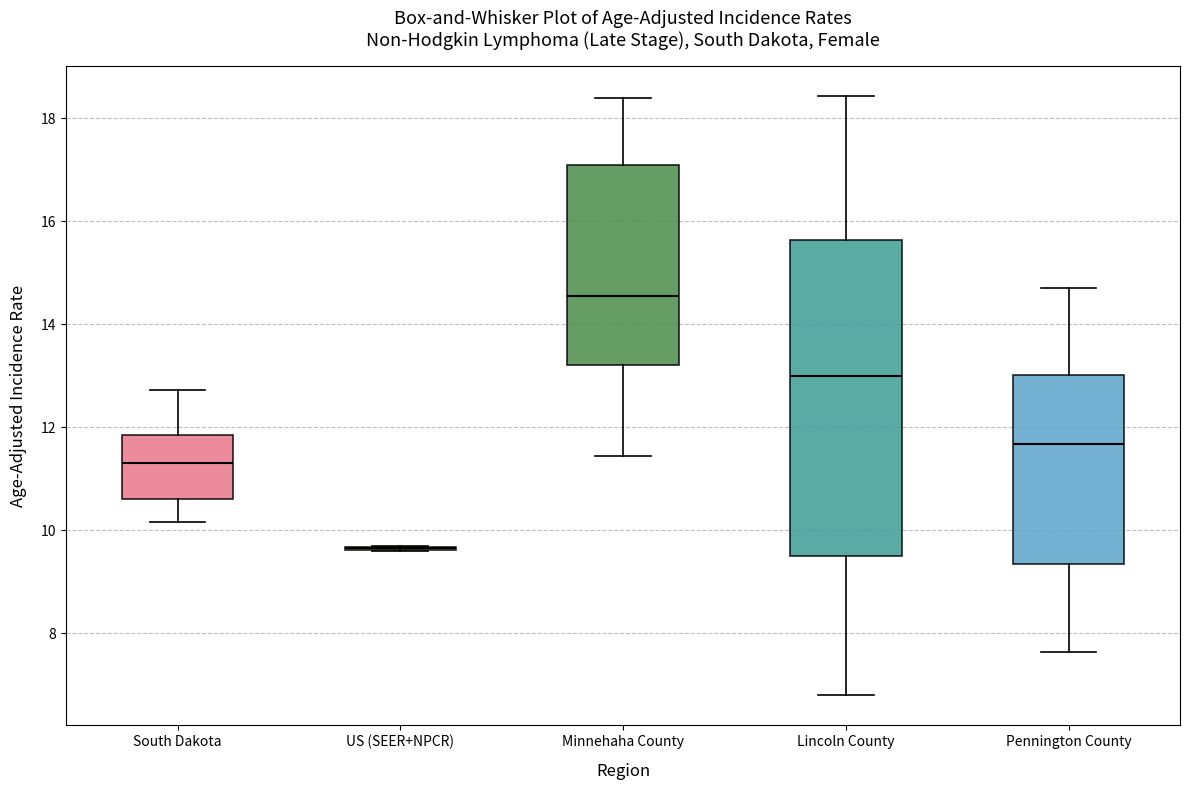

Where does the median line of the box for Pennington County sit on the y-axis? The values are not printed on the chart, so give them approximately, as read against the axis.

11.6